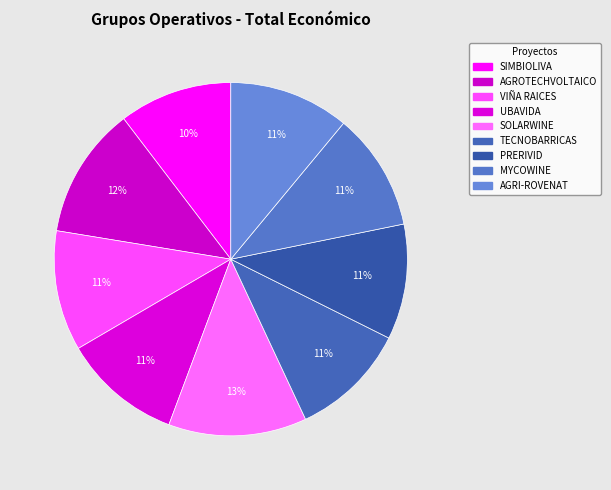

To the nearest percent, what percentage of the pie is AGROTECHVOLTAICO?

12%